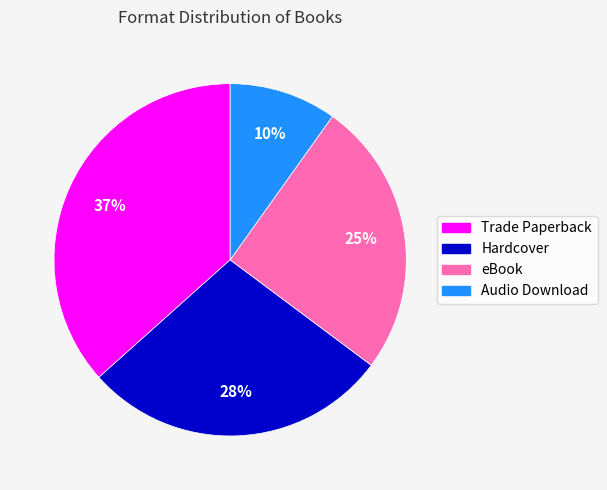

To the nearest percent, what percentage of the pie is Audio Download?

10%